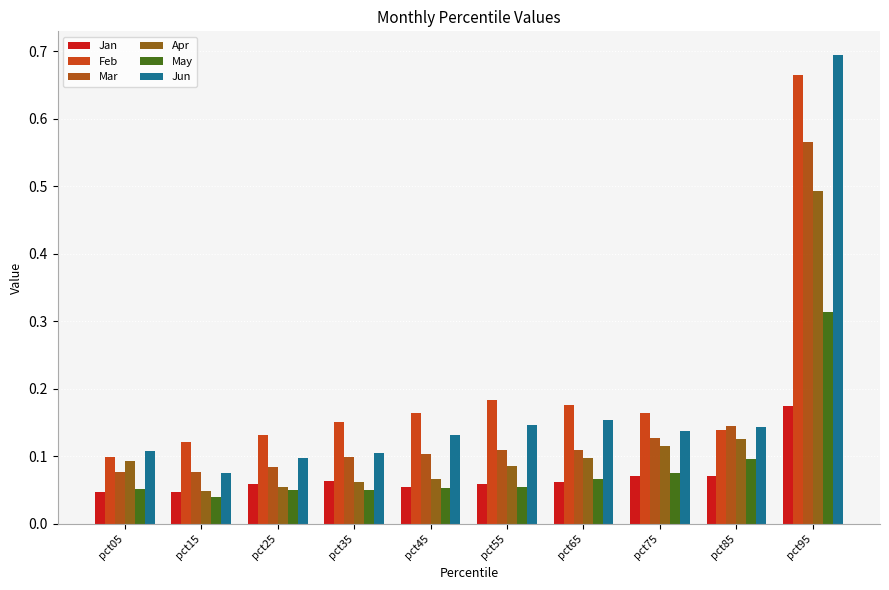

What is the sum of all Apr values?

1.2